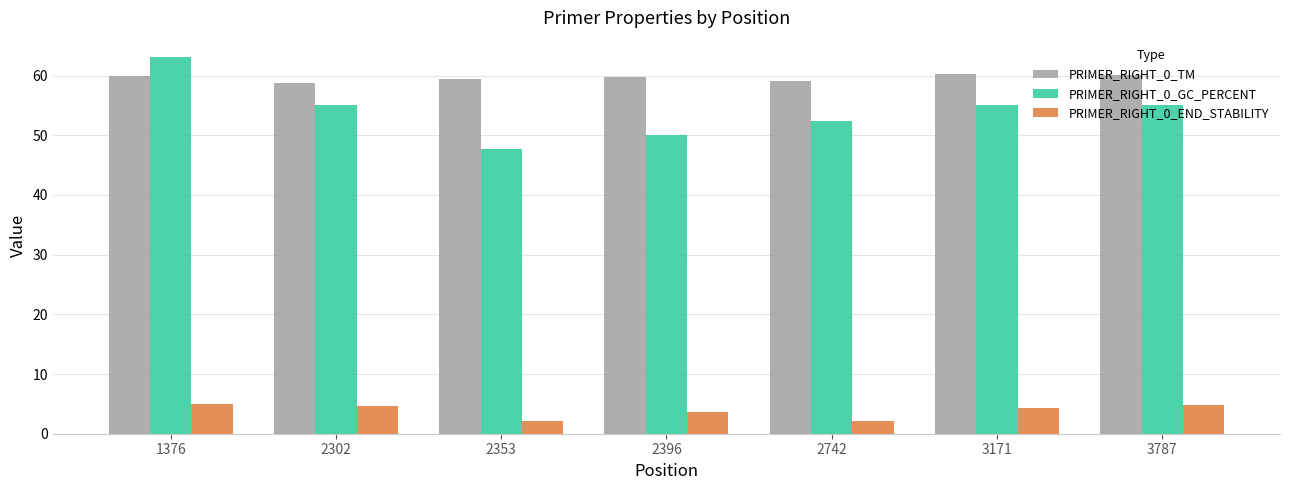

What is the difference between the maximum and minimum values in the PRIMER_RIGHT_0_END_STABILITY series?

2.9